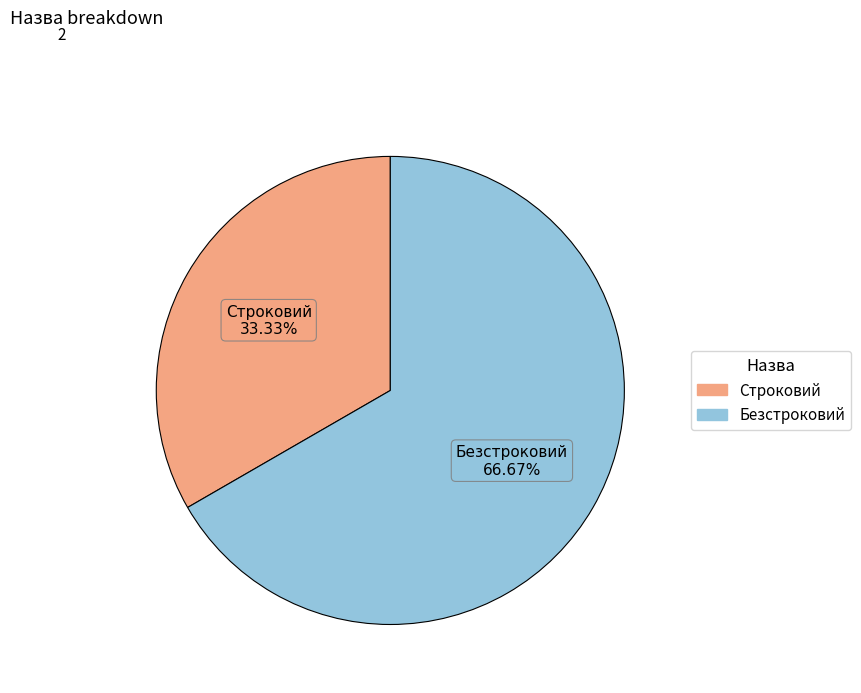

Which has a higher value, Строковий or Безстроковий?

Безстроковий